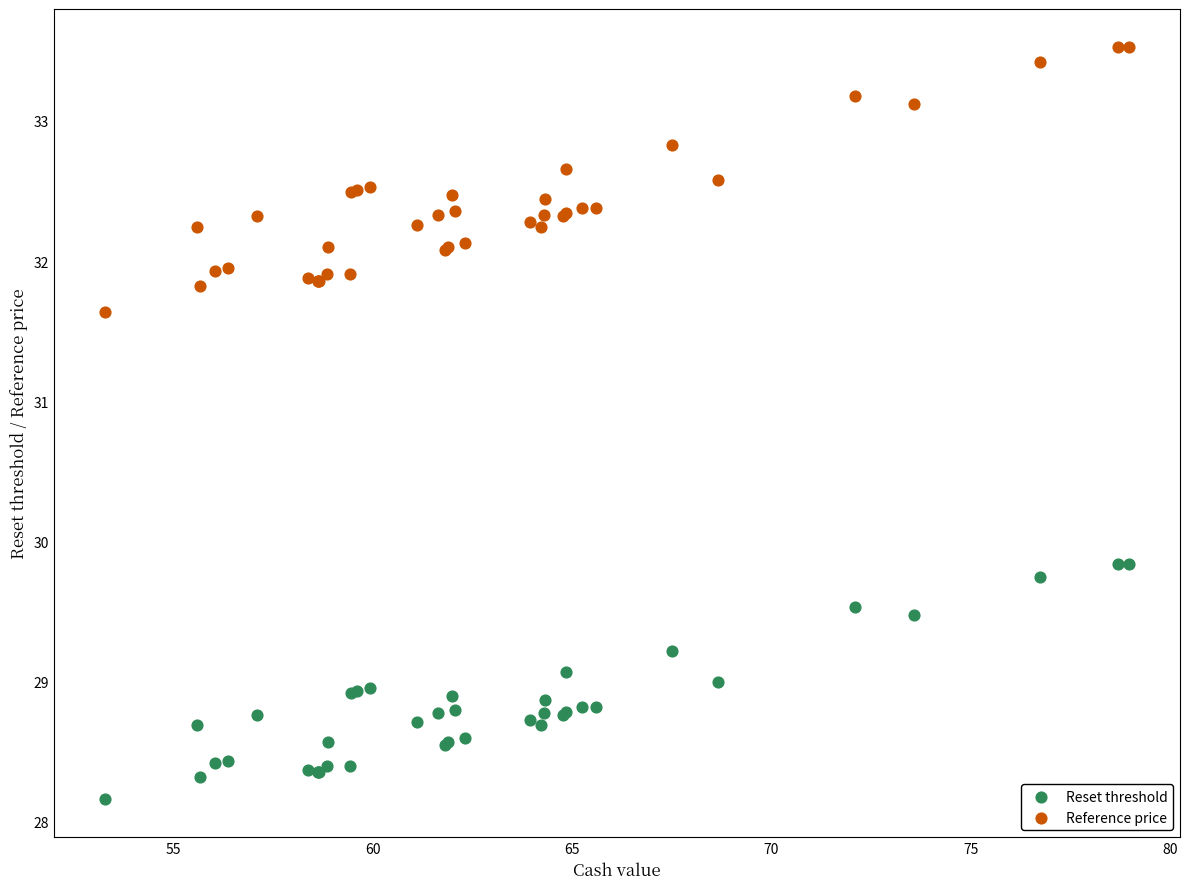

Which series reaches the minimum Y coordinate?

Reset threshold